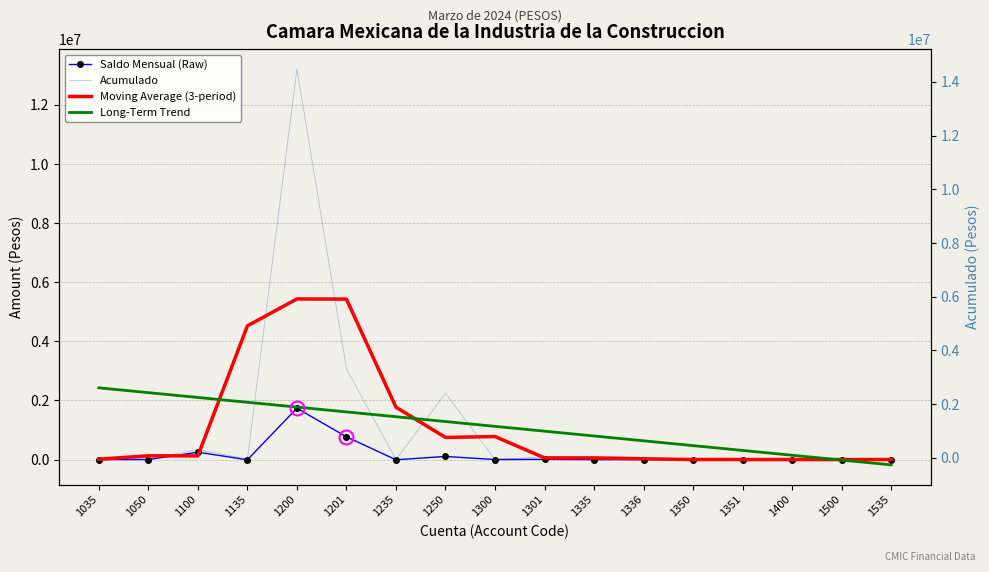

Reading left to right, transcribe all the data shown in this chart.

Saldo Mensual (Raw): -1000.0	0.0	249583.5	-7532.6	1737413.2	769180.6	-8400.0	104694.0	0.0	6918.0	-3482.0	0.0	0.0	0.0	0.0	0.0	0.0
Acumulado: 19000.0	20000.0	338242.4	15436.6	13220777.9	3069459.0	0.0	2243771.0	0.0	90926.0	77651.0	0.0	0.0	0.0	0.0	0.0	0.0
Moving Average (3-period): 13000.0	125747.5	124559.7	4524819.0	5435224.5	5430079.0	1771076.7	747923.7	778232.3	56192.3	56192.3	25883.7	0.0	0.0	0.0	0.0	0.0
Long-Term Trend: 2426930.6	2263970.6	2101010.7	1938050.7	1775090.7	1612130.7	1449170.8	1286210.8	1123250.8	960290.8	797330.9	634370.9	471410.9	308451.0	145491.0	-17469.0	-180429.0